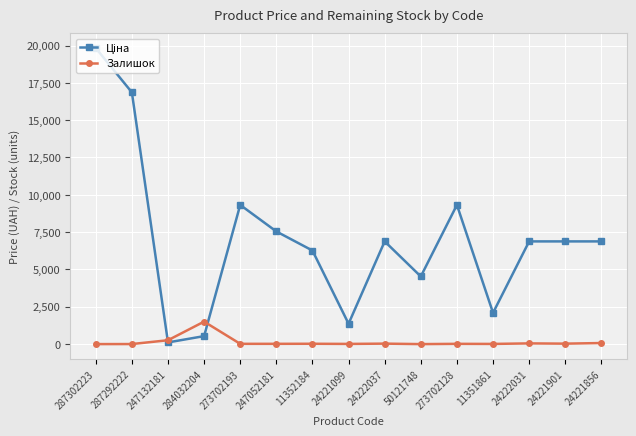

What is the greatest value displayed?

19831.1